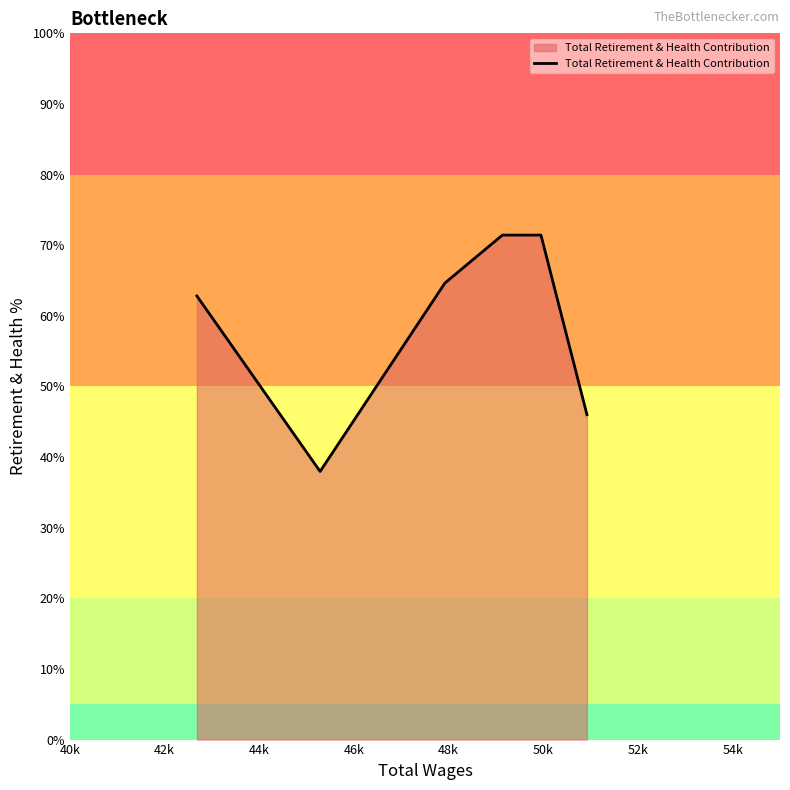

What is the sum of all values?

354.3